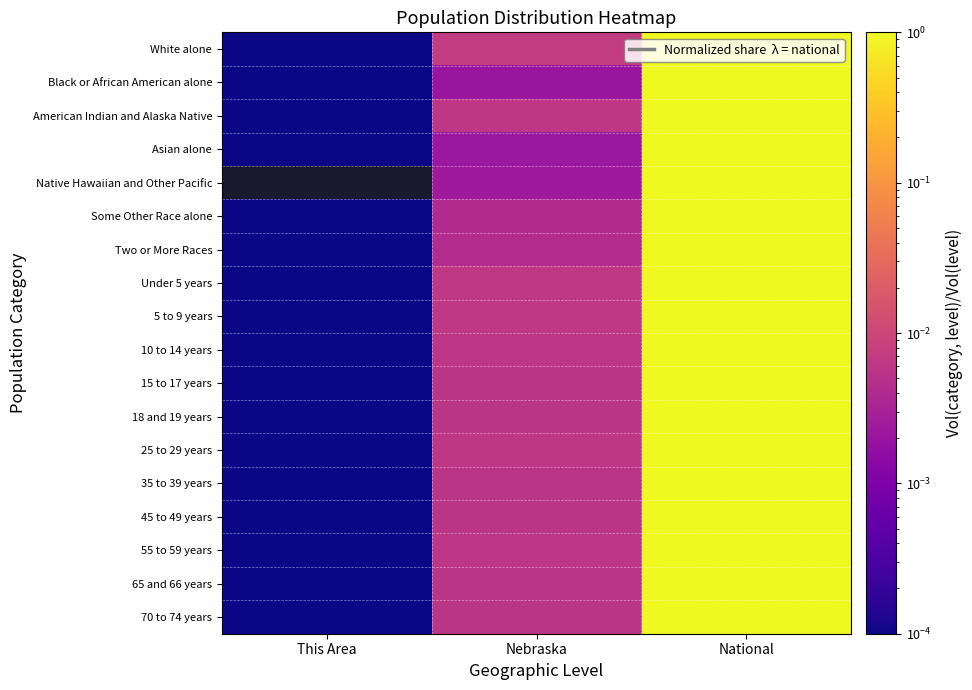

Reading right to left, what are all the values shown in this chart?

White alone: National=1.0	Nebraska=0.0	This Area=0.0
Black or African American alone: National=1.0	Nebraska=0.0	This Area=0.0
American Indian and Alaska Native: National=1.0	Nebraska=0.0	This Area=0.0
Asian alone: National=1.0	Nebraska=0.0	This Area=0.0
Native Hawaiian and Other Pacific: National=1.0	Nebraska=0.0	This Area=0.0
Some Other Race alone: National=1.0	Nebraska=0.0	This Area=0.0
Two or More Races: National=1.0	Nebraska=0.0	This Area=0.0
Under 5 years: National=1.0	Nebraska=0.0	This Area=0.0
5 to 9 years: National=1.0	Nebraska=0.0	This Area=0.0
10 to 14 years: National=1.0	Nebraska=0.0	This Area=0.0
15 to 17 years: National=1.0	Nebraska=0.0	This Area=0.0
18 and 19 years: National=1.0	Nebraska=0.0	This Area=0.0
25 to 29 years: National=1.0	Nebraska=0.0	This Area=0.0
35 to 39 years: National=1.0	Nebraska=0.0	This Area=0.0
45 to 49 years: National=1.0	Nebraska=0.0	This Area=0.0
55 to 59 years: National=1.0	Nebraska=0.0	This Area=0.0
65 and 66 years: National=1.0	Nebraska=0.0	This Area=0.0
70 to 74 years: National=1.0	Nebraska=0.0	This Area=0.0